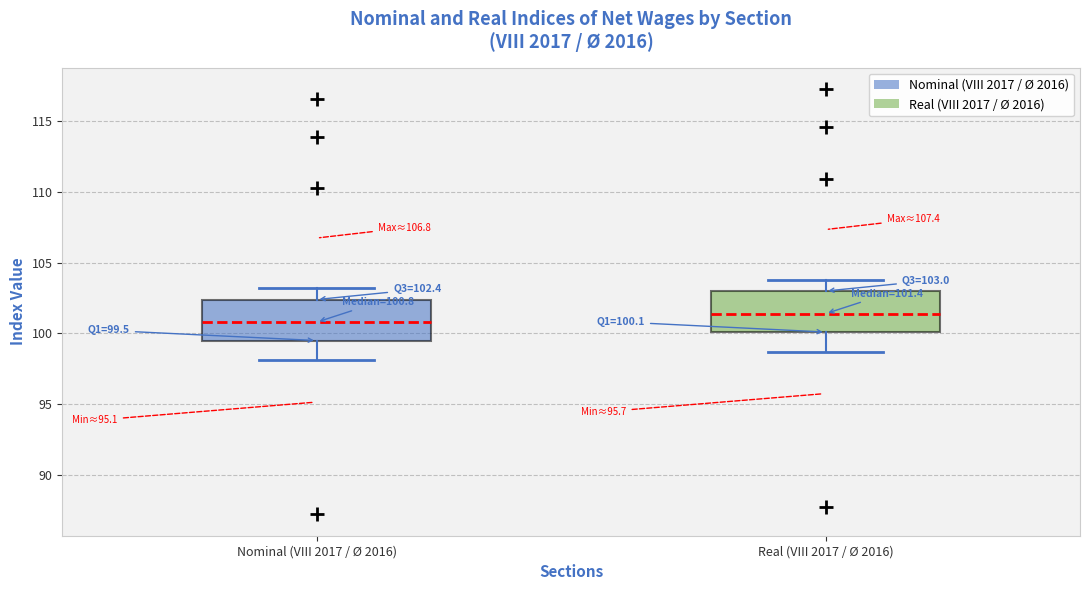

Which box has the lowest median line?

Nominal (VIII 2017 / Ø 2016)